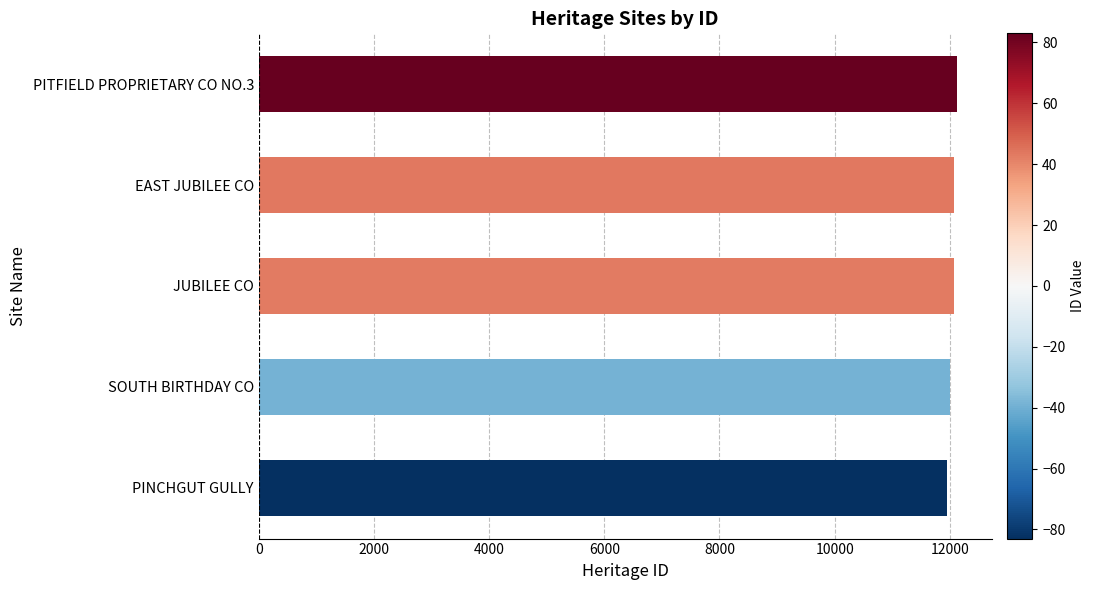

What is the smallest value displayed?

11953